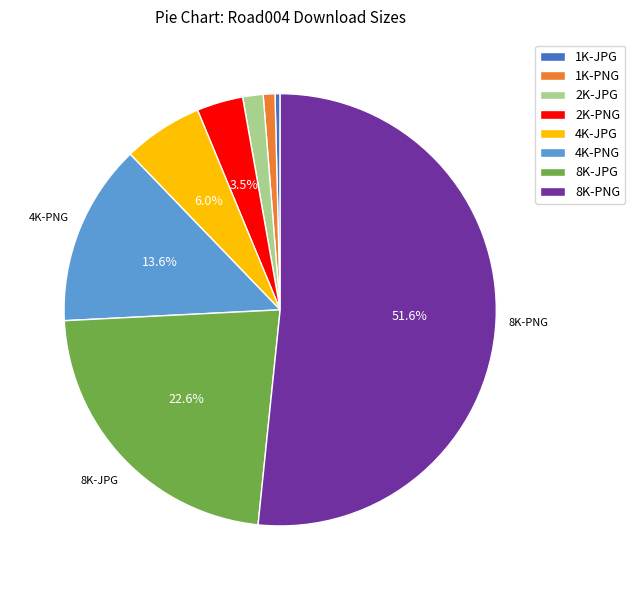

Is there a majority slice in this chart?

Yes